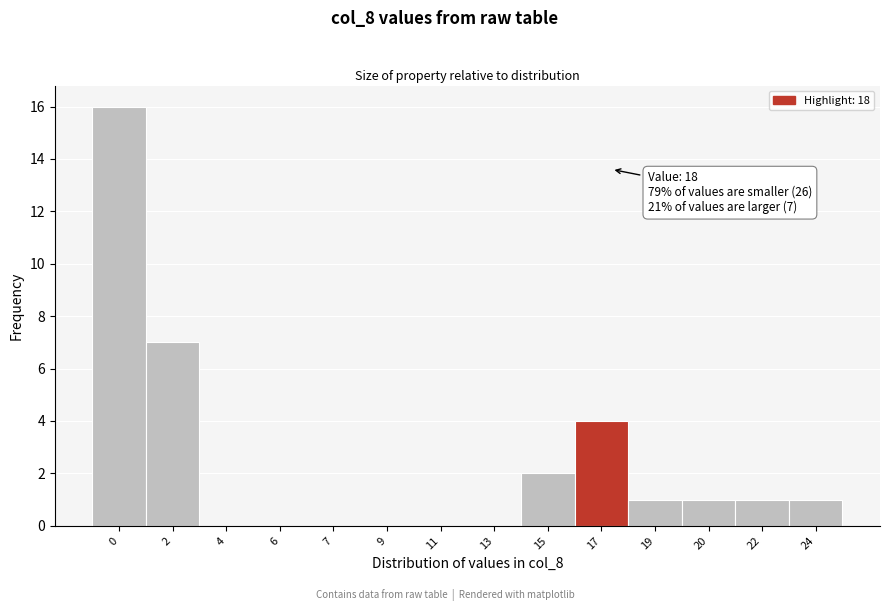

Reading right to left, list all the values displayed in this chart.

24=1	22=1	20=1	19=1	17=4	15=2	13=0	11=0	9=0	7=0	6=0	4=0	2=7	0=16